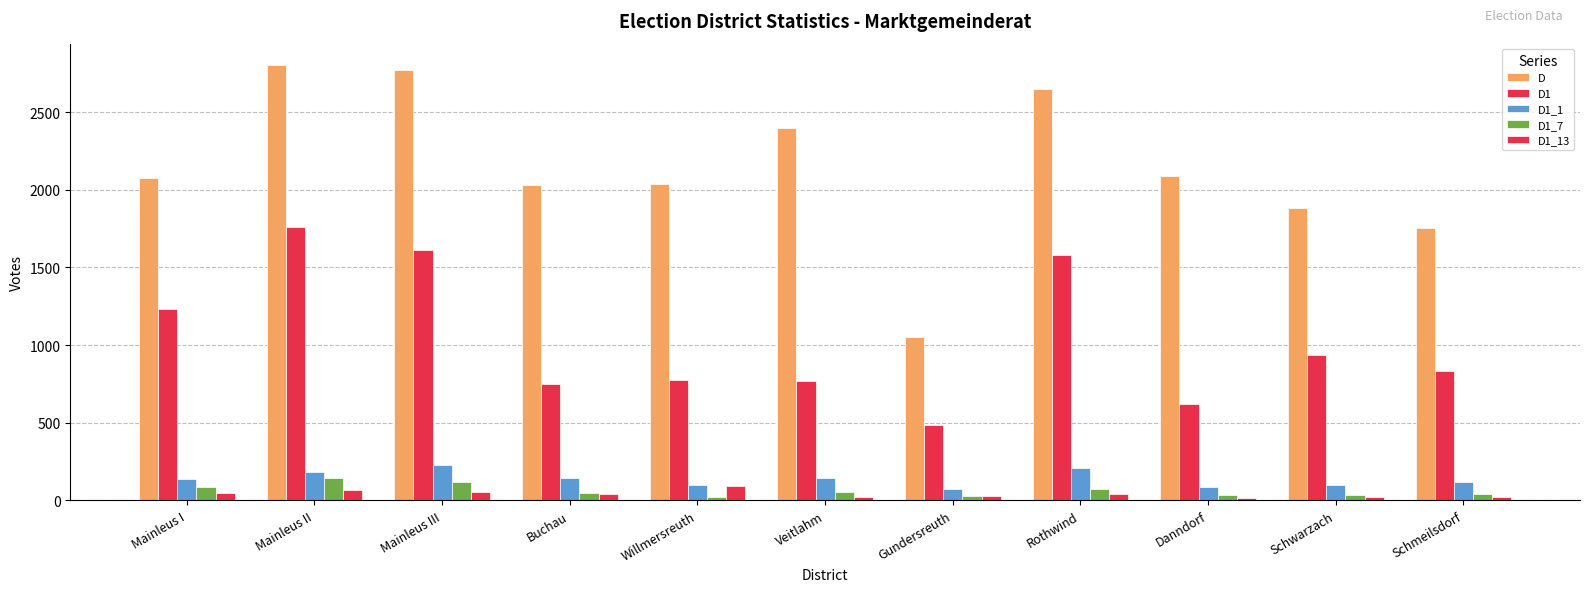

Rank the categories by D1_13 value from lowest to highest.

Danndorf, Veitlahm, Schmeilsdorf, Schwarzach, Gundersreuth, Rothwind, Buchau, Mainleus I, Mainleus III, Mainleus II, Willmersreuth